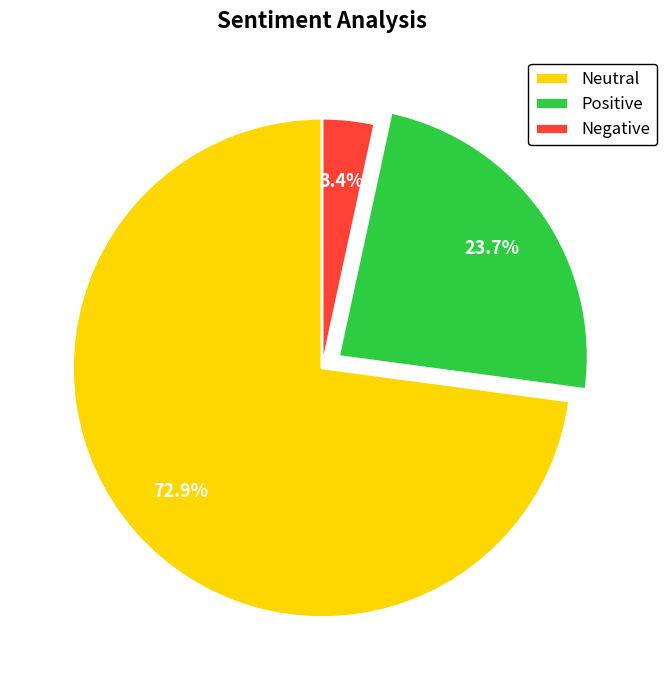

How many slices are in this pie chart?

3